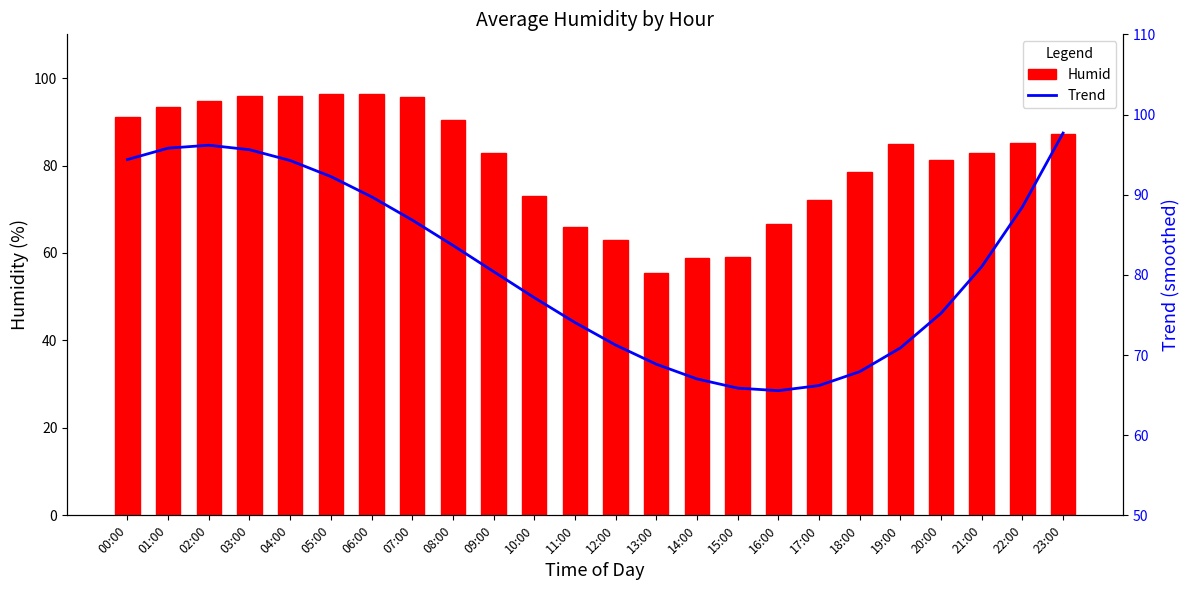

At which label does Trend first exceed 81?

00:00